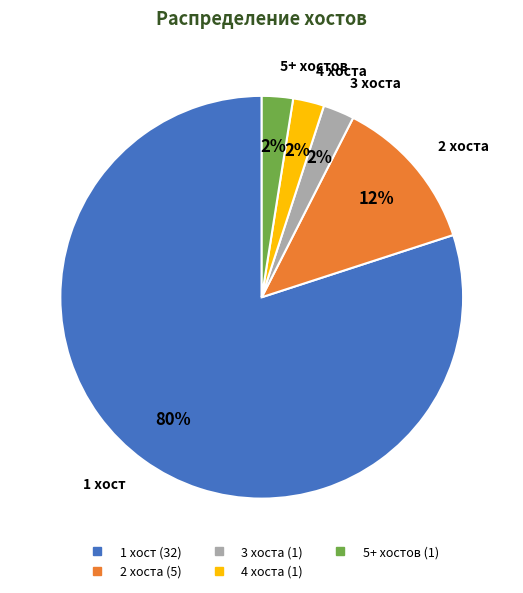

To the nearest percent, what is the average slice percentage?

20%